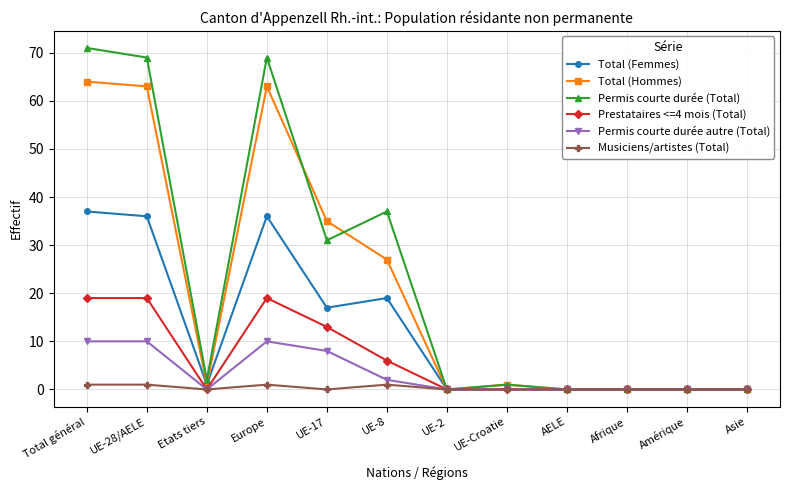

In Total (Femmes), how many points are higher than both neighbors (excluding endpoints)?

2